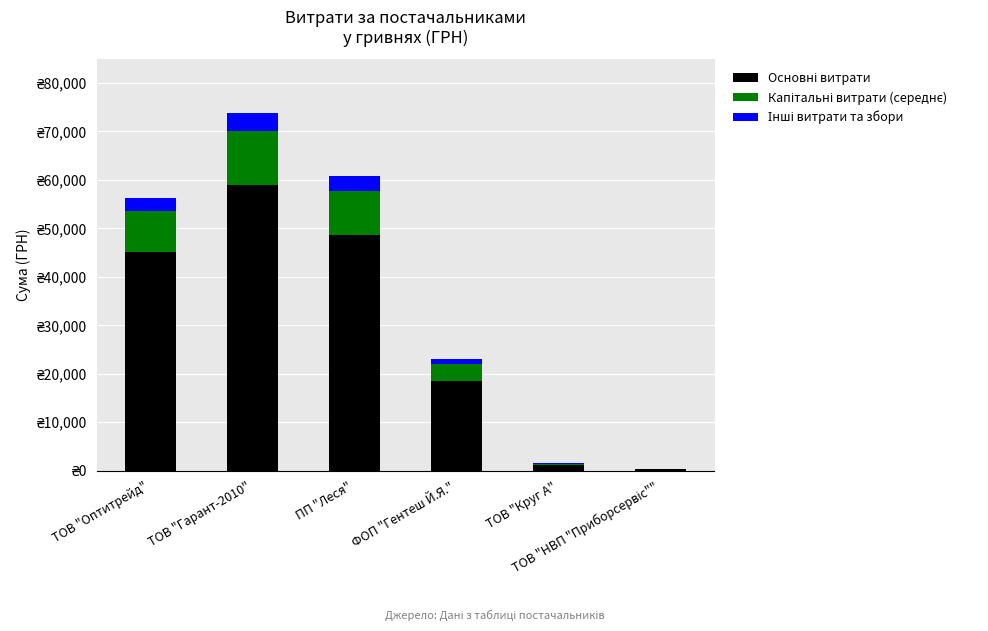

What position from the right is ФОП "Гентеш Й.Я."?

3